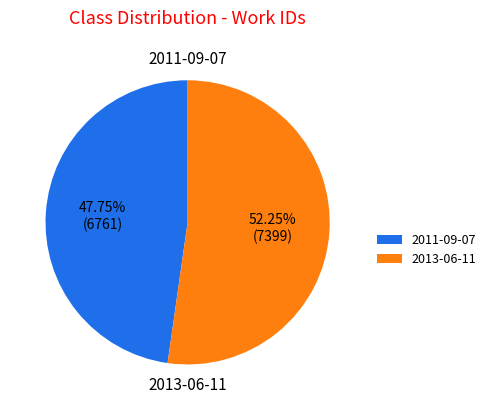

Combined, do 2013-06-11 and 2011-09-07 account for over 50%?

Yes